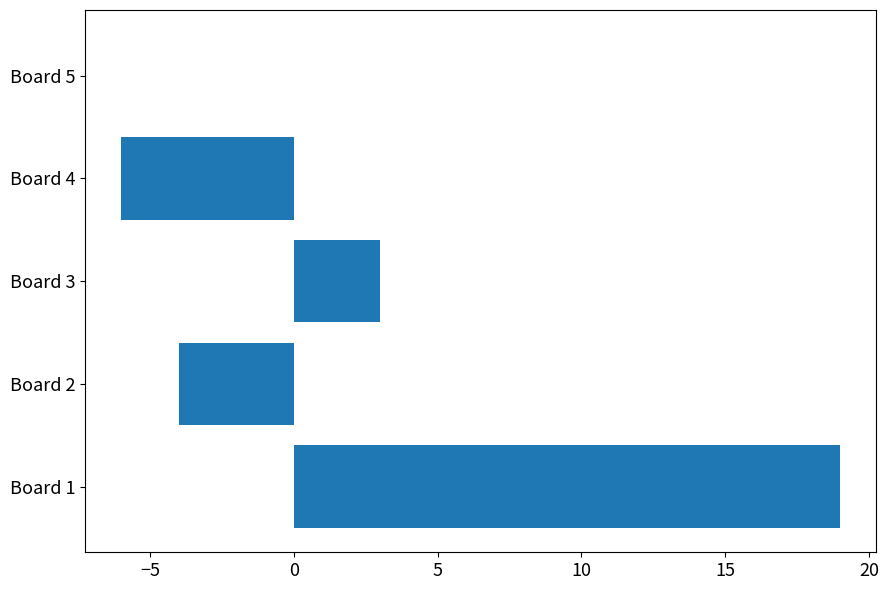

Where is the data nearest to the value 6?

Board 3